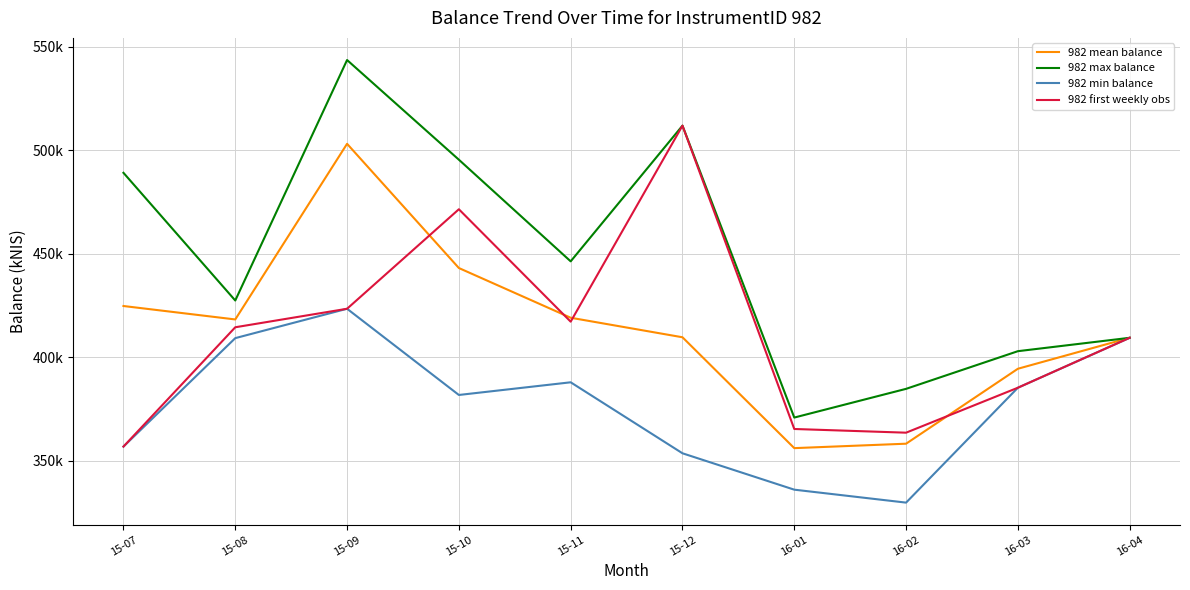

Does the chart have visible grid lines?

Yes